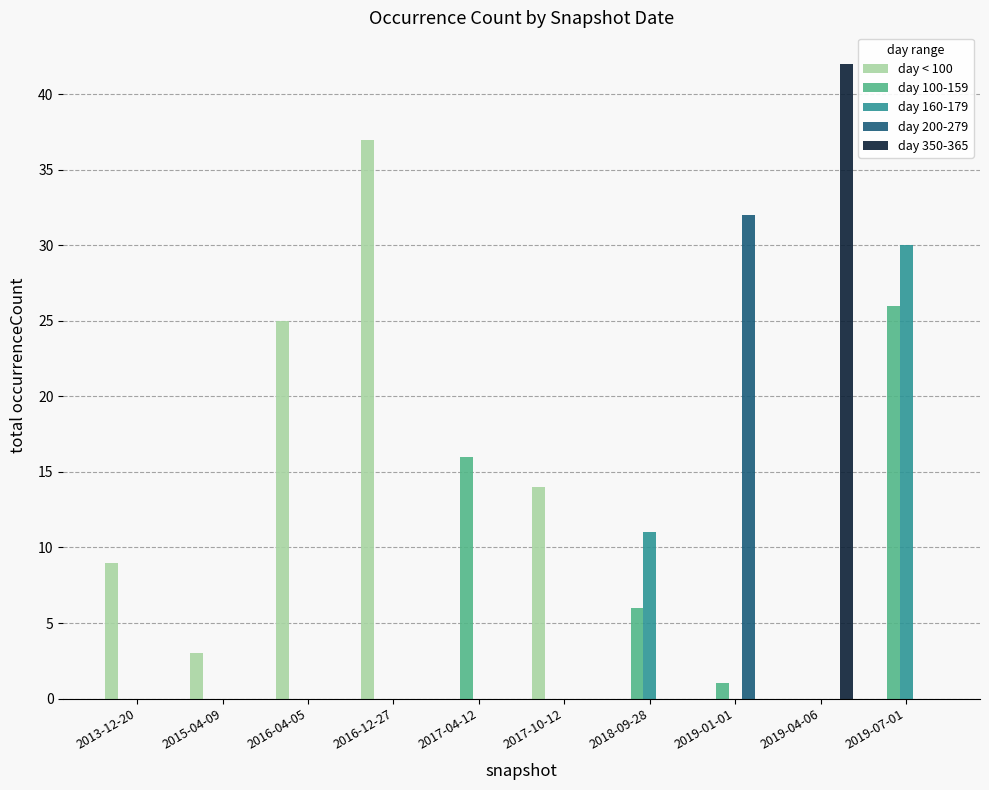

True or false: day 350-365 has a value of 0 at 2017-10-12.

True